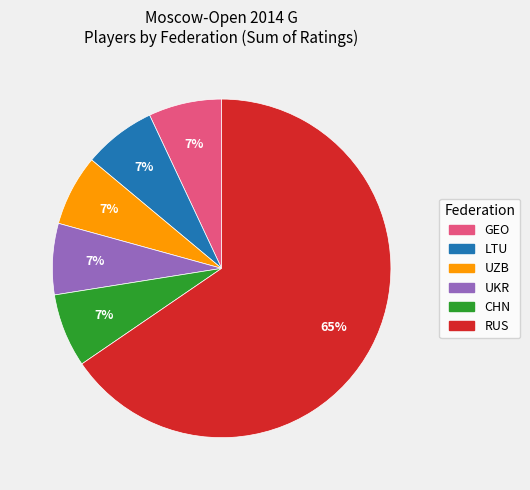

To the nearest percent, what is the average slice percentage?

17%